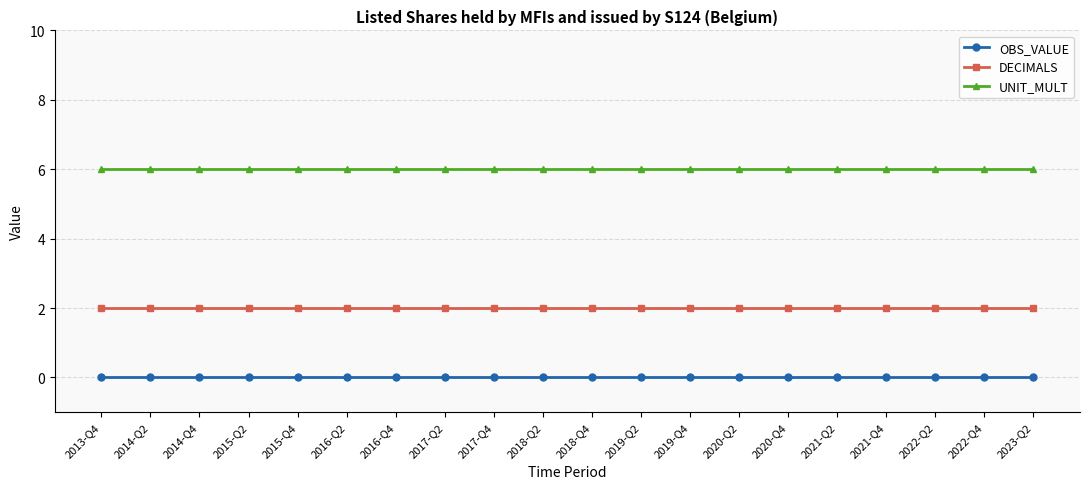

Reading left to right, transcribe all the data shown in this chart.

OBS_VALUE: 2013-Q4=0	2014-Q2=0	2014-Q4=0	2015-Q2=0	2015-Q4=0	2016-Q2=0	2016-Q4=0	2017-Q2=0	2017-Q4=0	2018-Q2=0	2018-Q4=0	2019-Q2=0	2019-Q4=0	2020-Q2=0	2020-Q4=0	2021-Q2=0	2021-Q4=0	2022-Q2=0	2022-Q4=0	2023-Q2=0
DECIMALS: 2013-Q4=2	2014-Q2=2	2014-Q4=2	2015-Q2=2	2015-Q4=2	2016-Q2=2	2016-Q4=2	2017-Q2=2	2017-Q4=2	2018-Q2=2	2018-Q4=2	2019-Q2=2	2019-Q4=2	2020-Q2=2	2020-Q4=2	2021-Q2=2	2021-Q4=2	2022-Q2=2	2022-Q4=2	2023-Q2=2
UNIT_MULT: 2013-Q4=6	2014-Q2=6	2014-Q4=6	2015-Q2=6	2015-Q4=6	2016-Q2=6	2016-Q4=6	2017-Q2=6	2017-Q4=6	2018-Q2=6	2018-Q4=6	2019-Q2=6	2019-Q4=6	2020-Q2=6	2020-Q4=6	2021-Q2=6	2021-Q4=6	2022-Q2=6	2022-Q4=6	2023-Q2=6